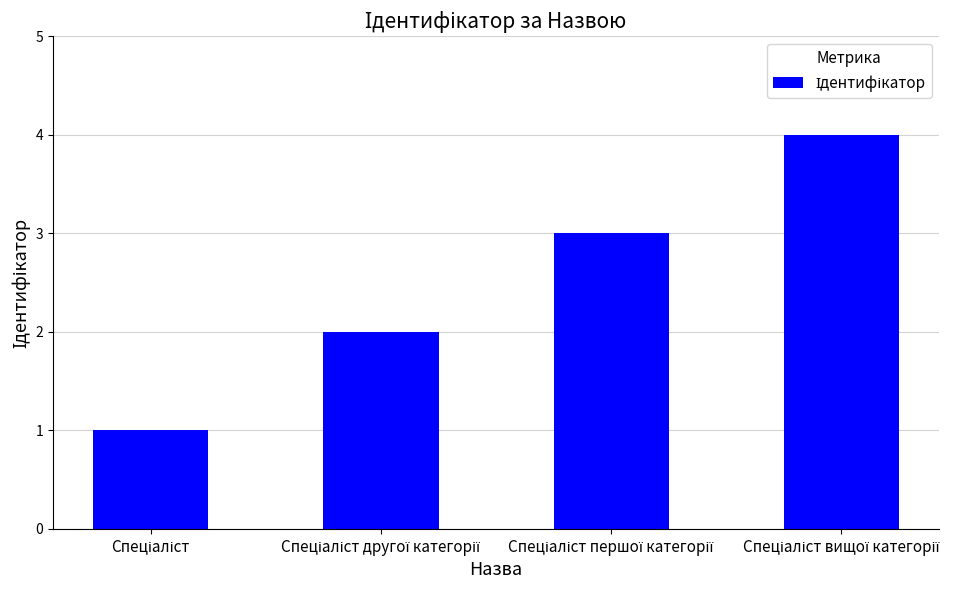

What is the maximum value shown in the chart?

4